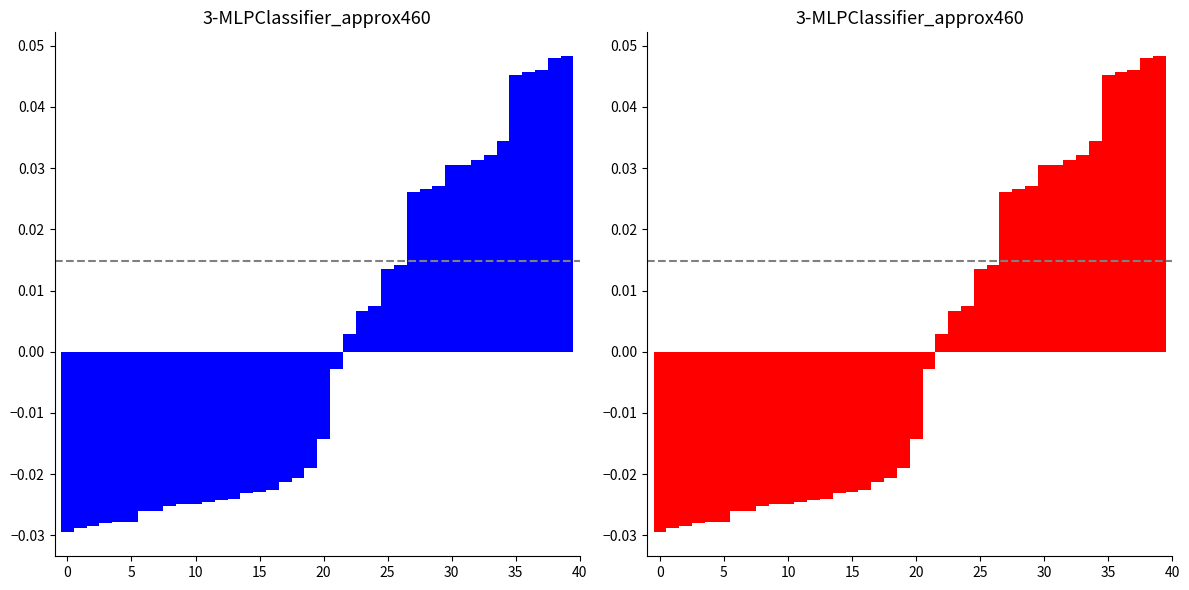

True or false: NDVI deviation (red) has a value of 0.0 at 33.

True